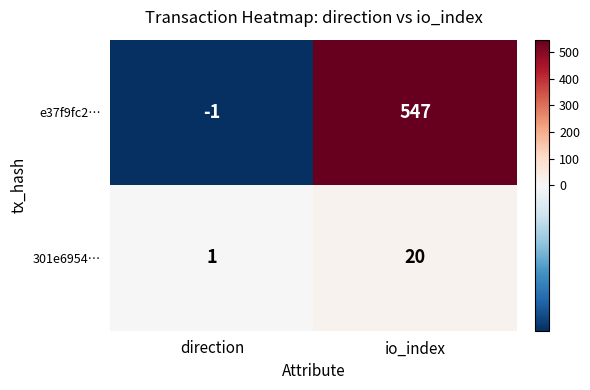

Which series has the largest range (max minus min)?

e37f9fc2…